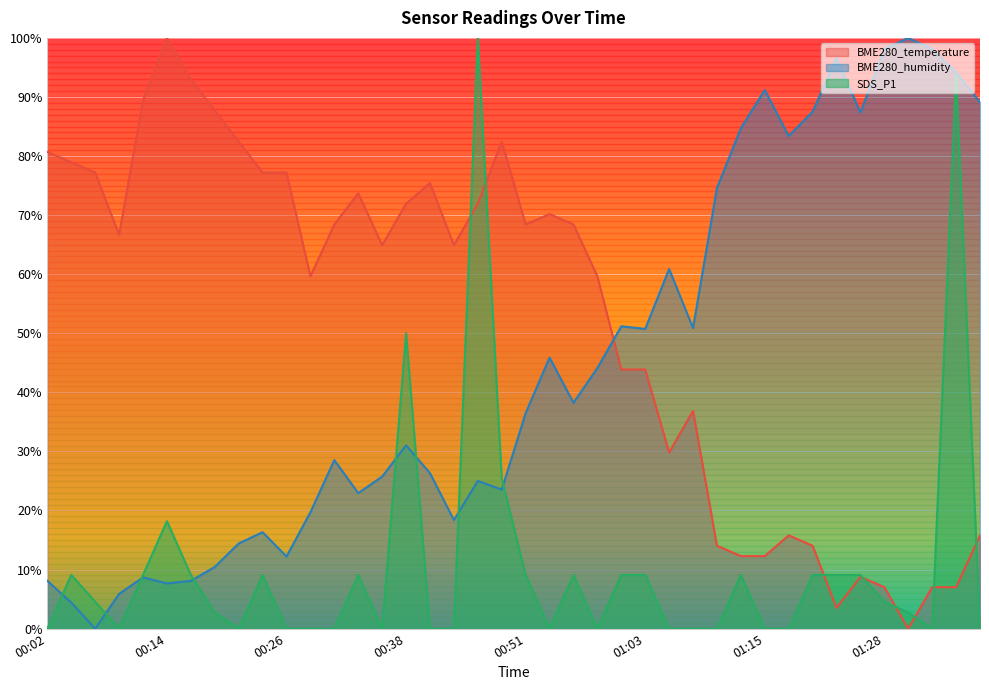

Where does the BME280_temperature series first go above 66?

00:02